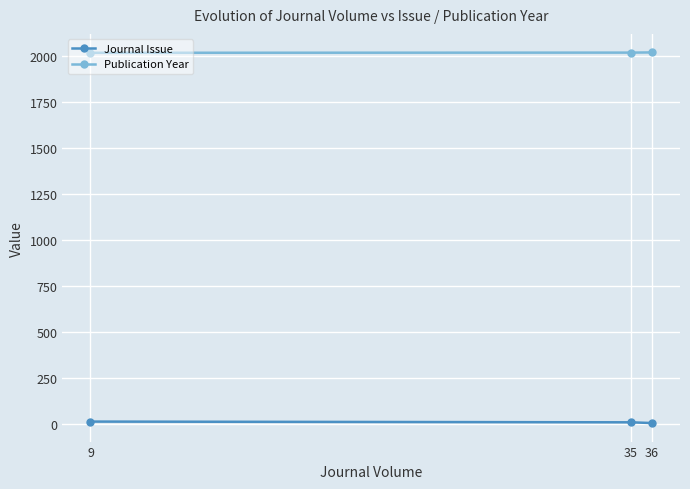

What is the total value across all series at 36?

2020